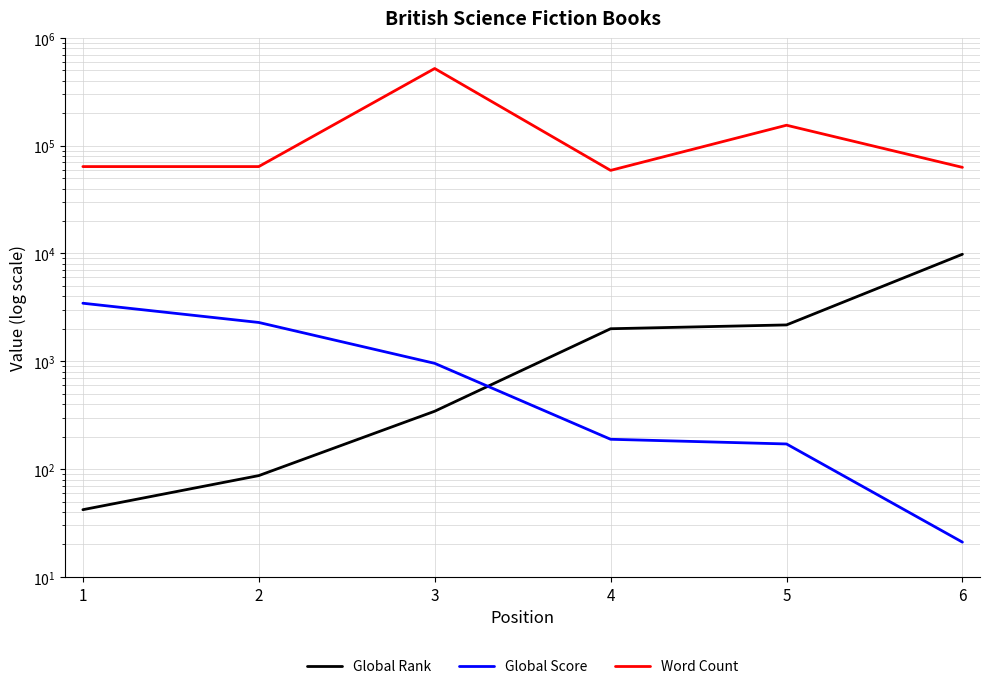

How many values in the Word Count series exceed 64000?

2